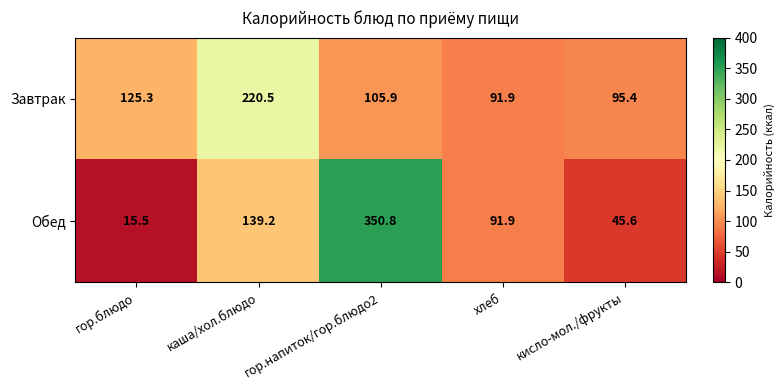

At how many categories does at least one series exceed 208?

2